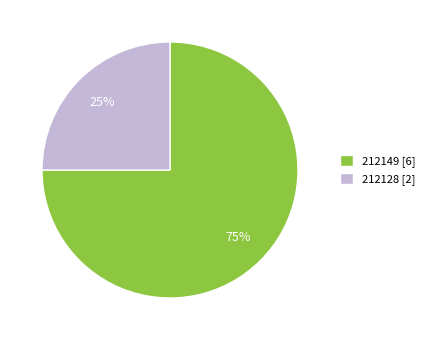

What is the smallest slice in the pie chart?

212128